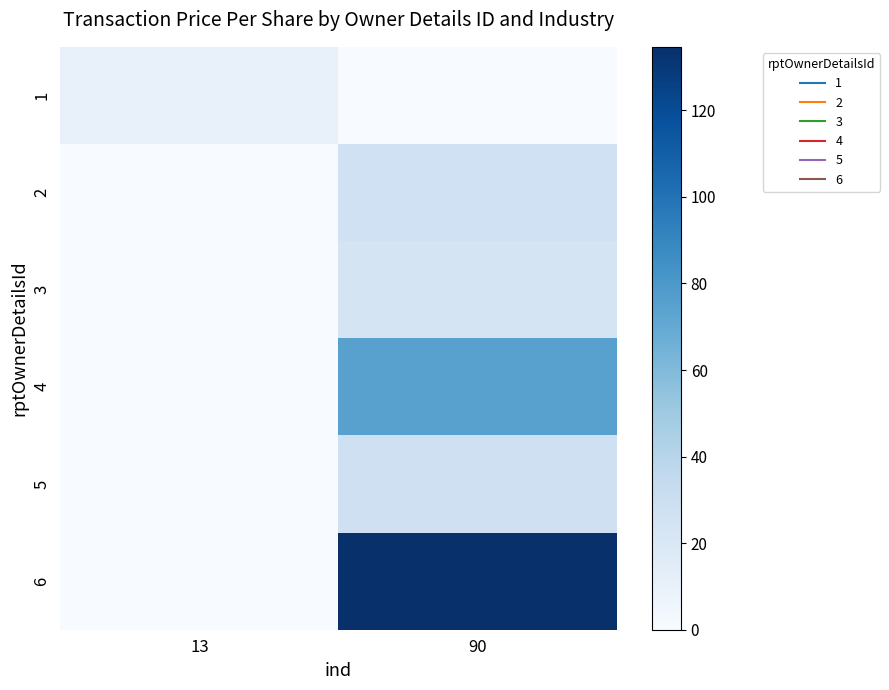

Which label corresponds to the largest value in the chart?

90